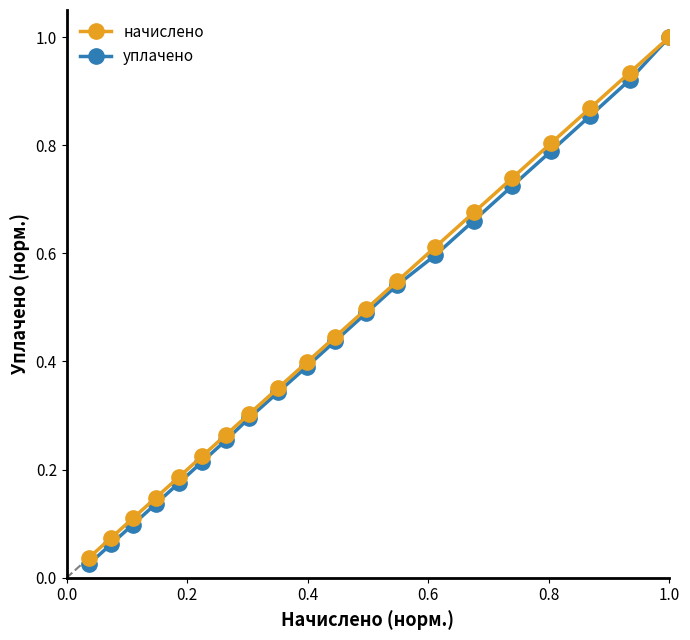

What is the value of the уплачено point at the 20th from the left?

1.0